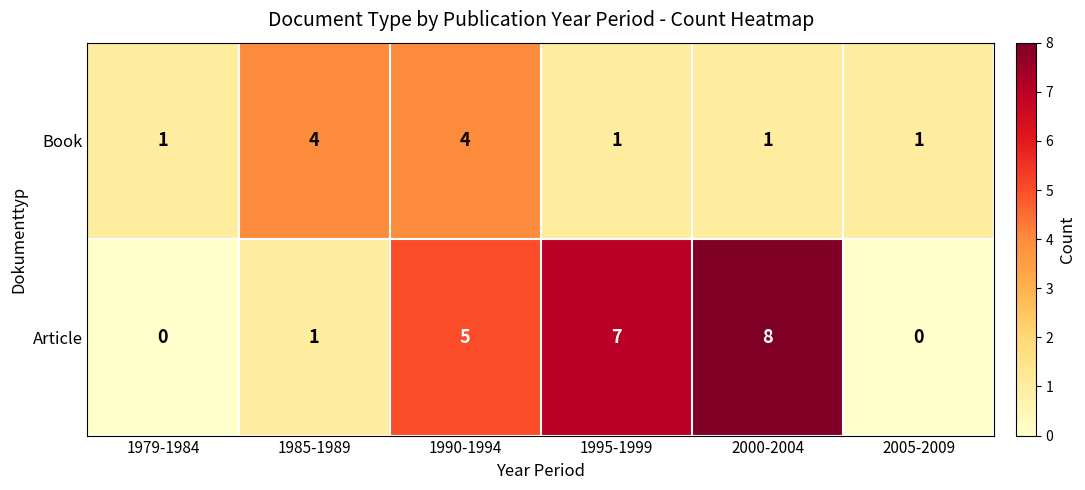

List the series in order of their overall mean, lowest first.

Book, Article